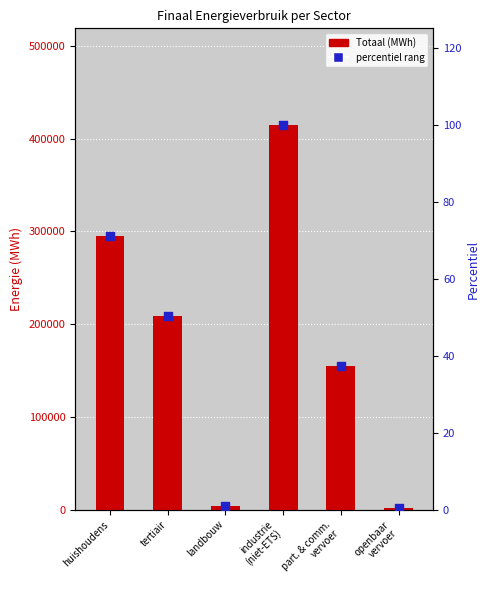

What are all the series names shown in the legend?

Totaal (MWh), percentiel rang